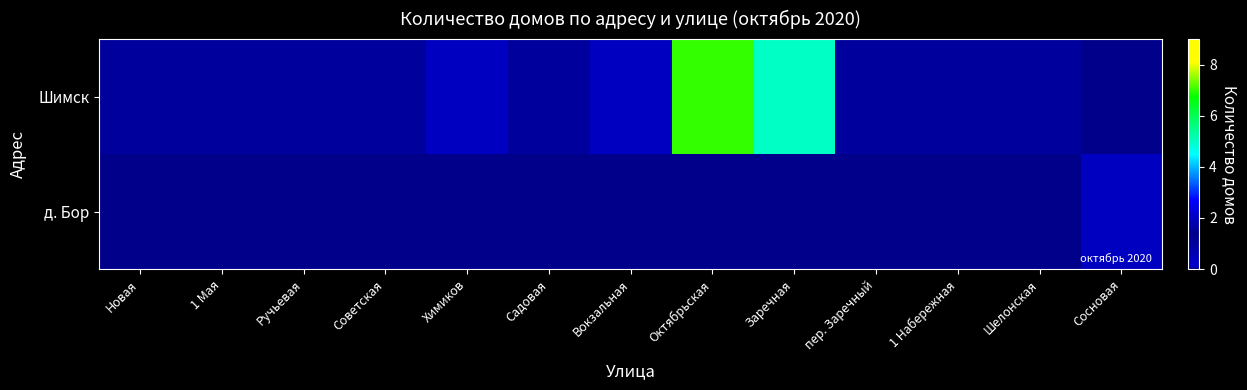

Between Советская and Ручьевая, which is larger?

Советская